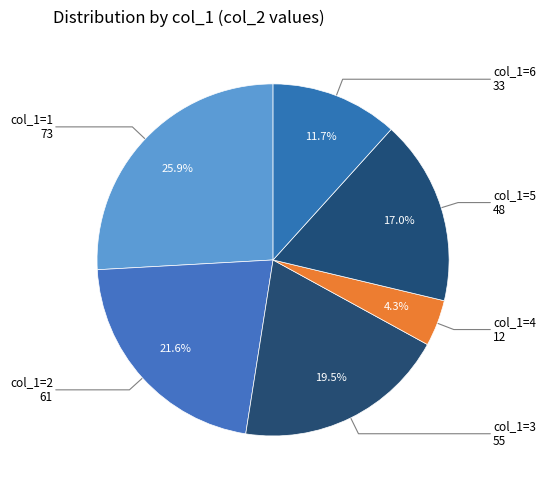

Is the sum of col_1=5 and col_1=2 greater than half?

No